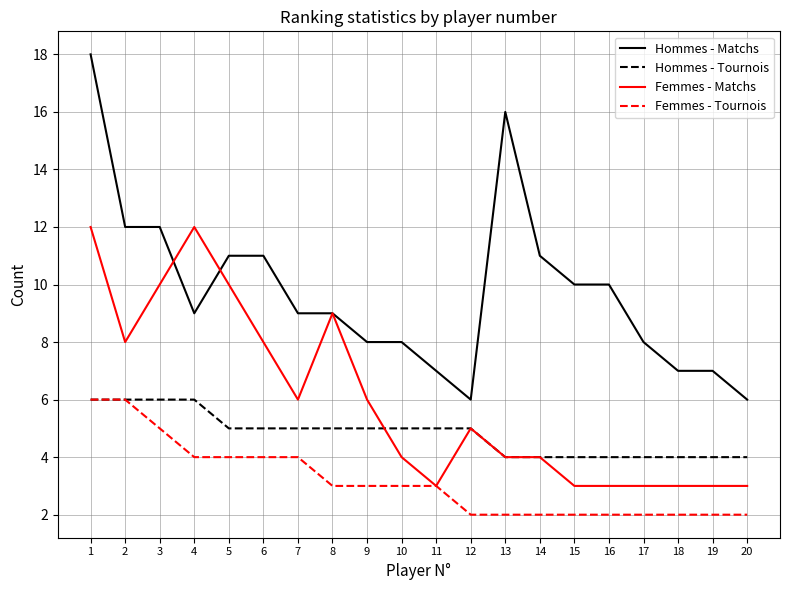

At how many categories does at least one series exceed 14?

2